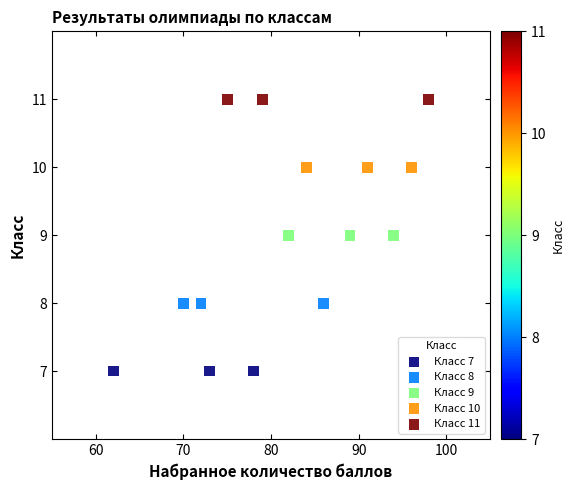

Which series reaches the minimum Y coordinate?

Класс 7